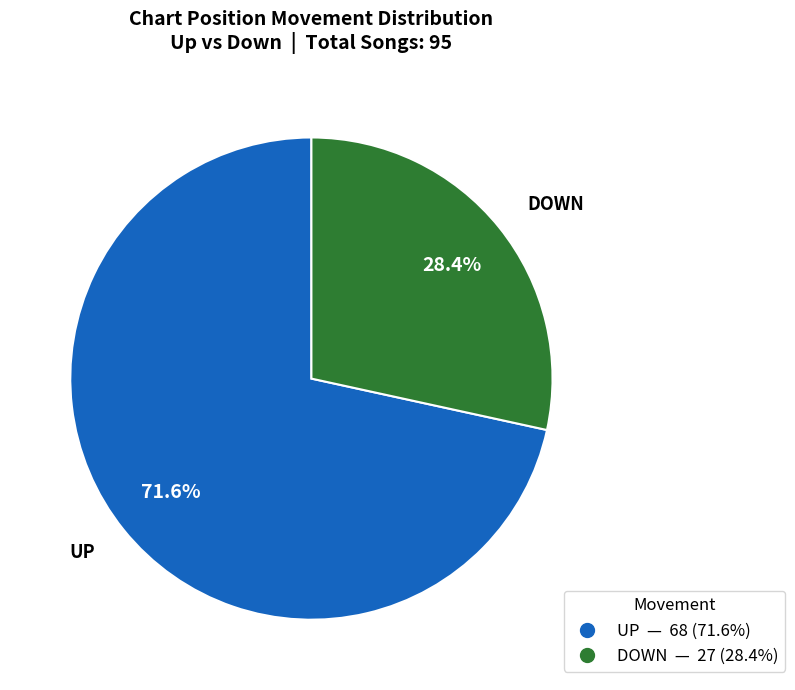

Does any single category account for the majority?

Yes